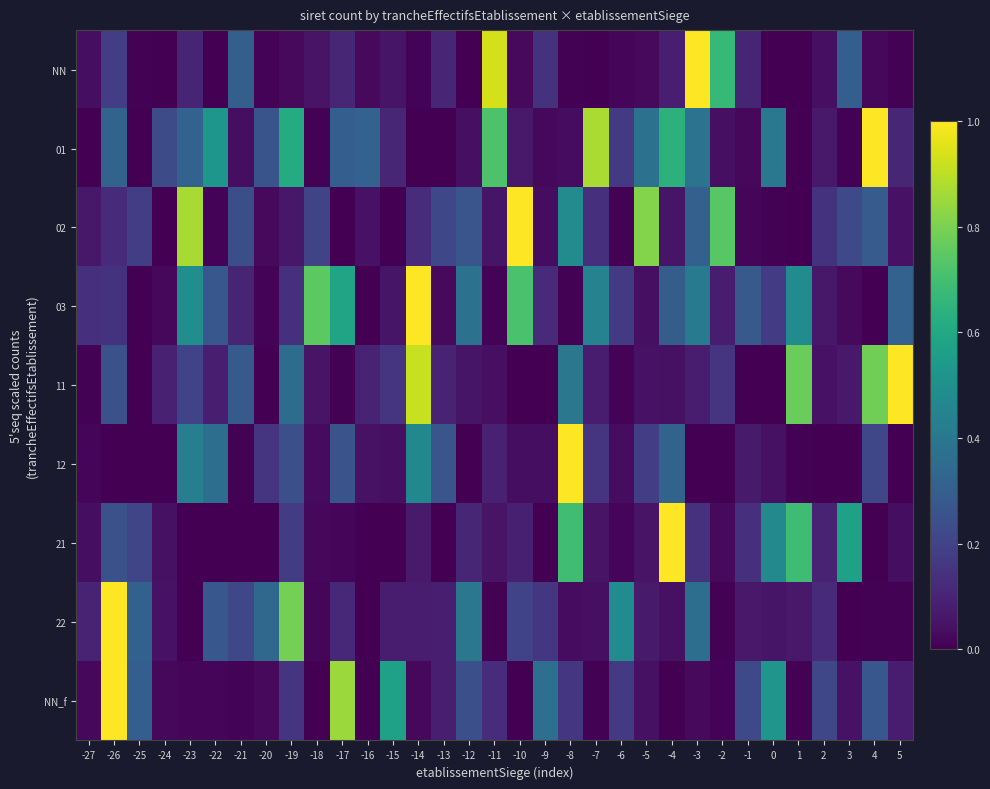

List the series in order of their peak value, highest first.

NN, 01, 02, 03, 11, 12, 21, 22, NN_f